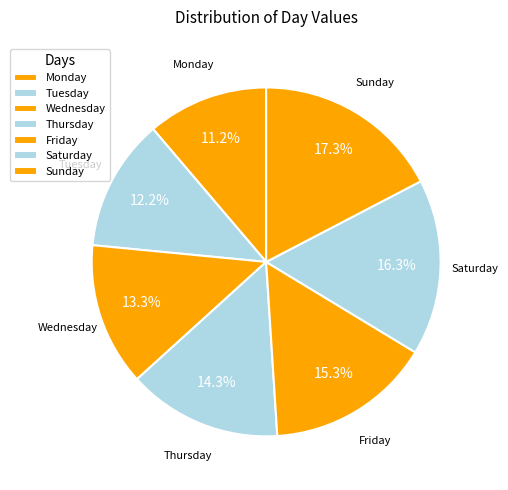

True or false: Sunday accounts for 17% of the total.

True